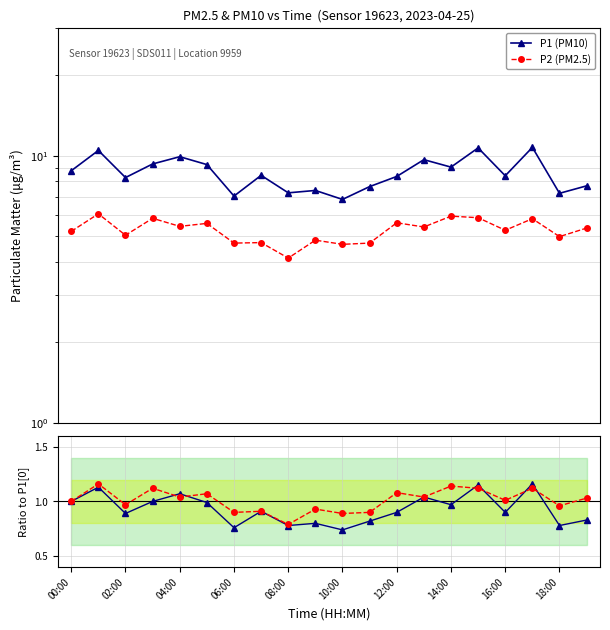

What is the average value of the P1 (PM10) series?

8.6